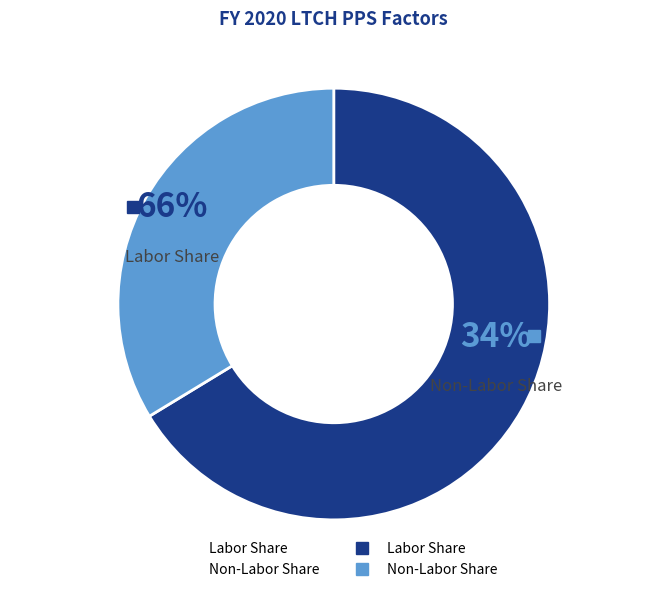

How many slices are in this pie chart?

2